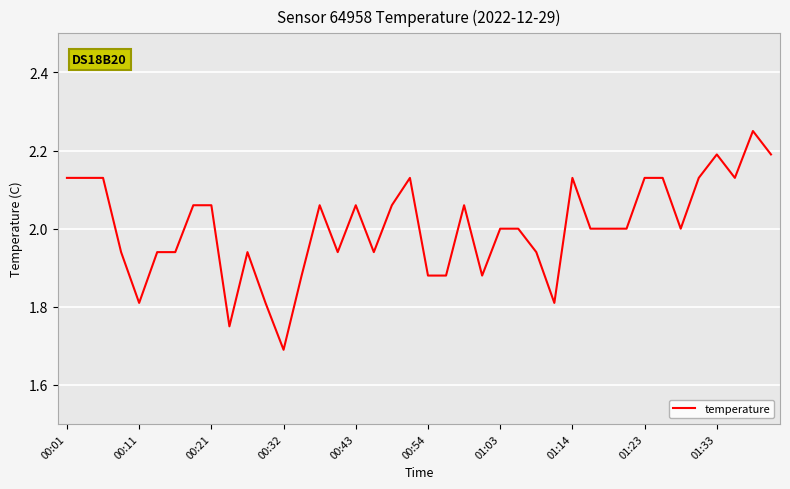

What is the difference between the maximum and minimum values?

0.6